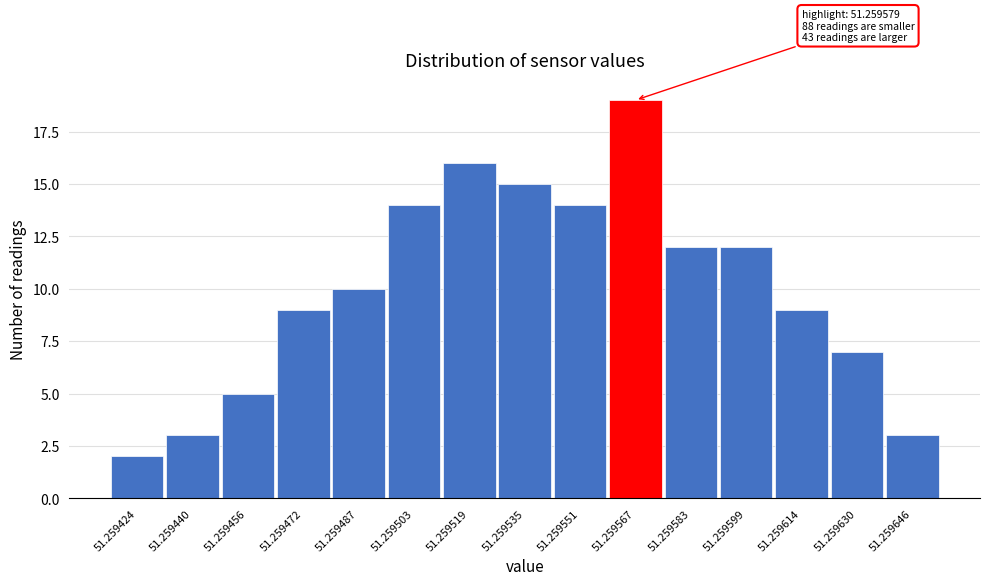

Reading left to right, transcribe all the data shown in this chart.

51.259424=2	51.259440=3	51.259456=5	51.259472=9	51.259487=10	51.259503=14	51.259519=16	51.259535=15	51.259551=14	51.259567=19	51.259583=12	51.259599=12	51.259614=9	51.259630=7	51.259646=3